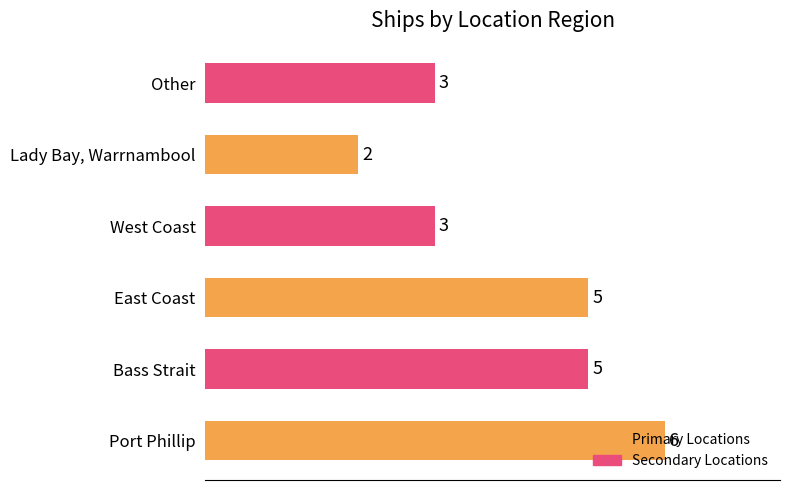

Is it true that the value at Port Phillip is 11?

False